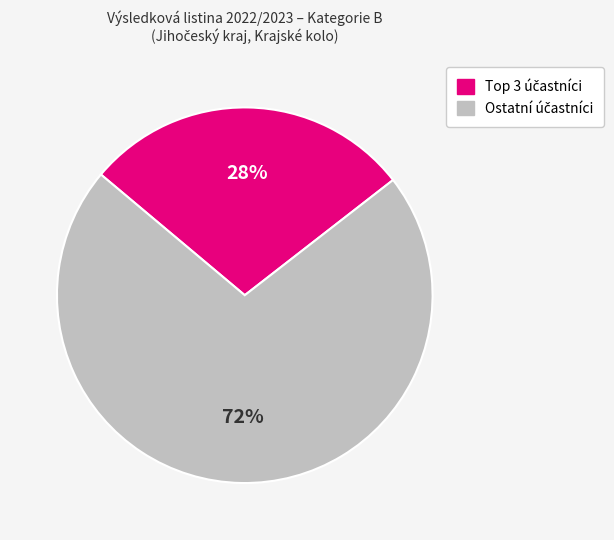

How many slices are in this pie chart?

2